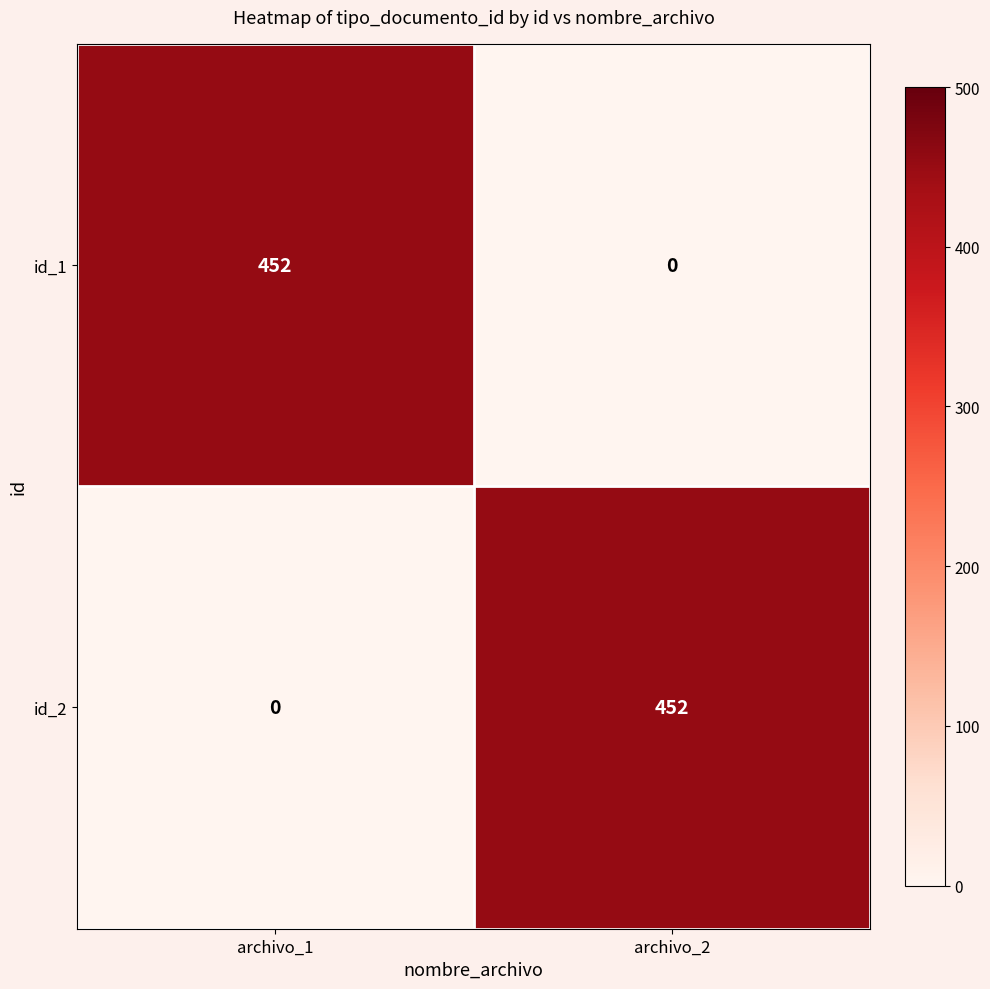

What is the difference between the highest and lowest values at archivo_1?

452